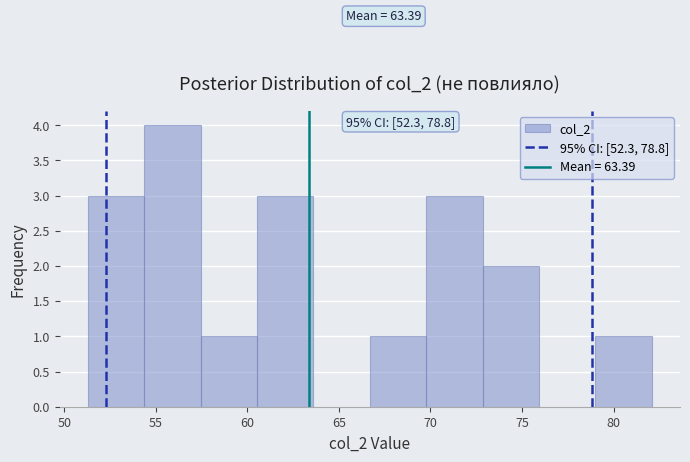

Which range on the x-axis has the tallest bar?

54.5 to 57.5